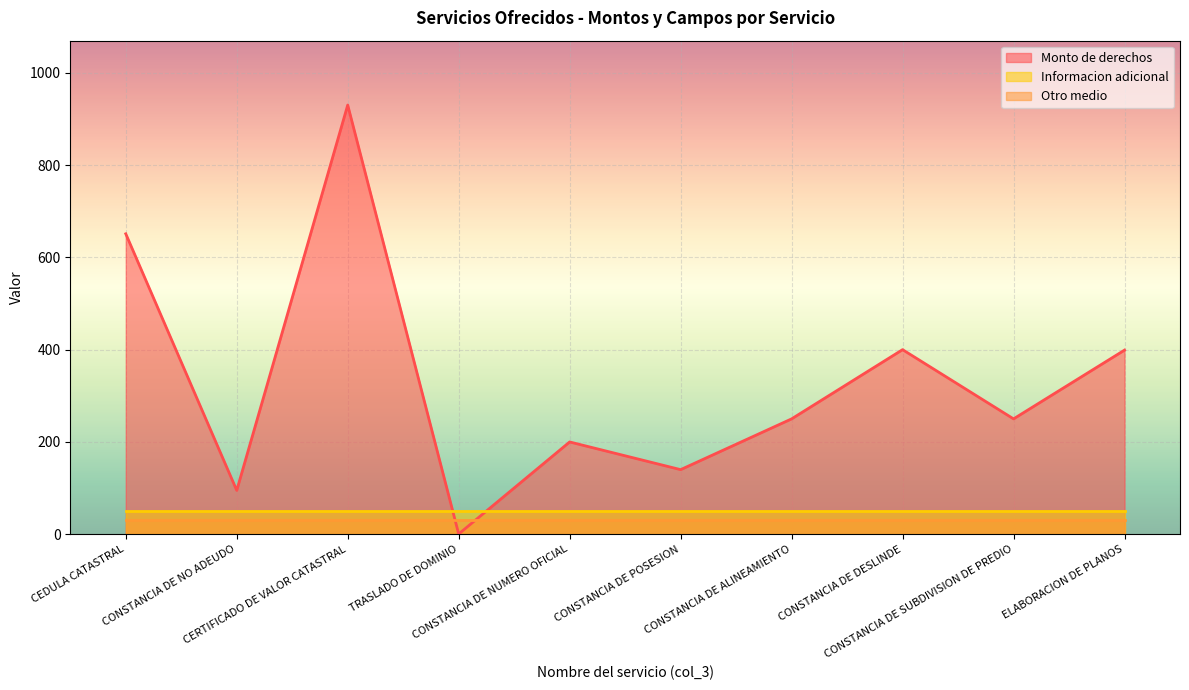

Rank the categories by Monto de derechos value from highest to lowest.

CERTIFICADO DE VALOR CATASTRAL, CEDULA CATASTRAL, CONSTANCIA DE DESLINDE, ELABORACION DE PLANOS, CONSTANCIA DE ALINEAMIENTO, CONSTANCIA DE SUBDIVISION DE PREDIO, CONSTANCIA DE NUMERO OFICIAL, CONSTANCIA DE POSESION, CONSTANCIA DE NO ADEUDO, TRASLADO DE DOMINIO